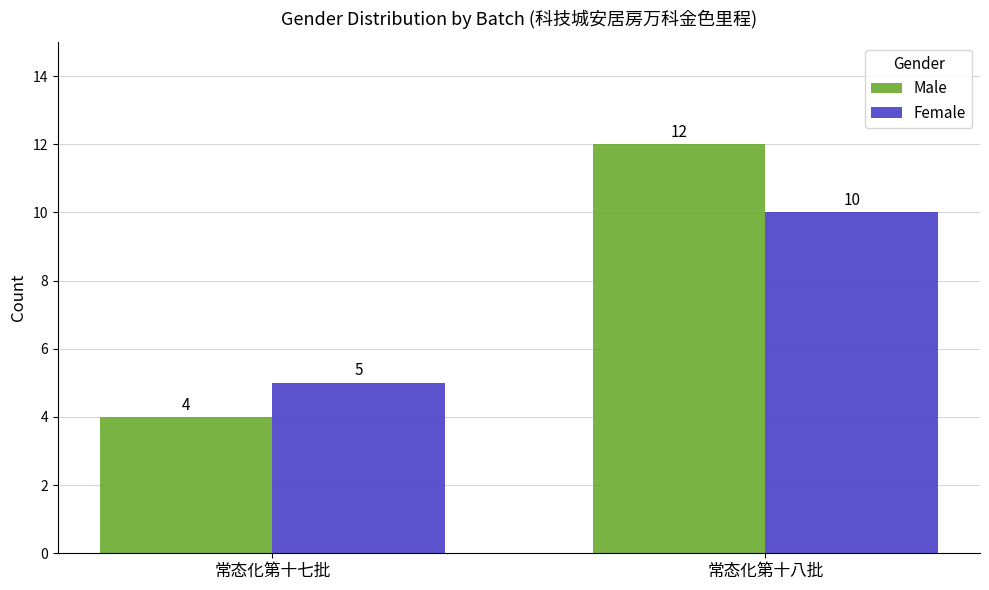

What is the label of the 2nd bar from the right?

常态化第十七批